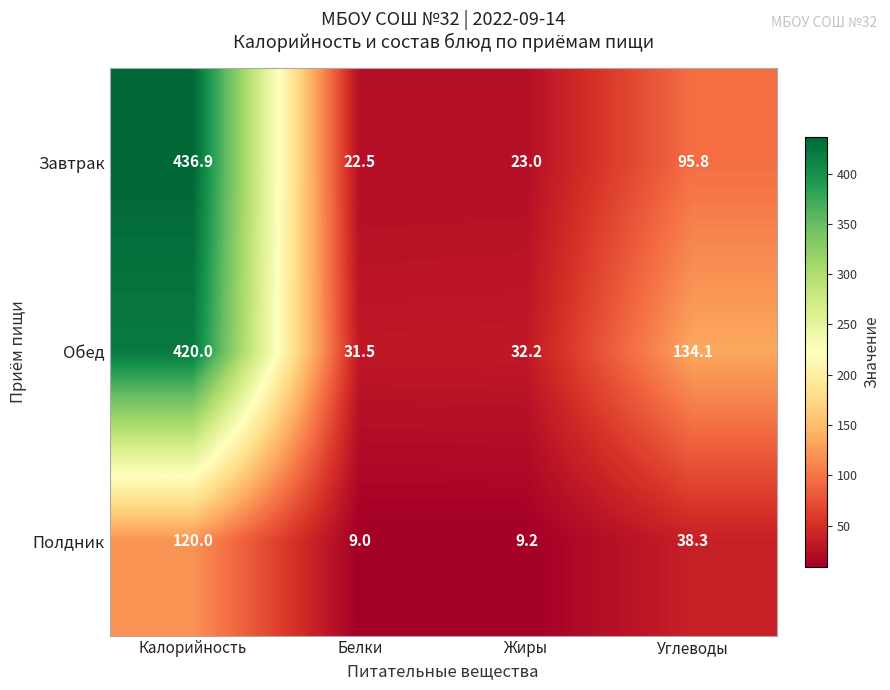

Reading left to right, transcribe all the data shown in this chart.

Завтрак: Калорийность=436.9	Белки=22.5	Жиры=23.0	Углеводы=95.8
Обед: Калорийность=420.0	Белки=31.5	Жиры=32.2	Углеводы=134.1
Полдник: Калорийность=120.0	Белки=9.0	Жиры=9.2	Углеводы=38.3